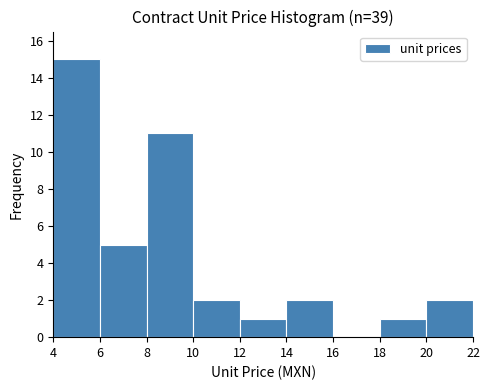

Reading left to right, list every bar in this chart as the range it spans on the x-axis followed by its height. The values are not printed on the chart, so give them approximately, as read against the axis.

4 to 6: 15
6 to 8: 5
8 to 10: 11
10 to 12: 2
12 to 14: 1
14 to 16: 2
16 to 18: 0
18 to 20: 1
20 to 22: 2